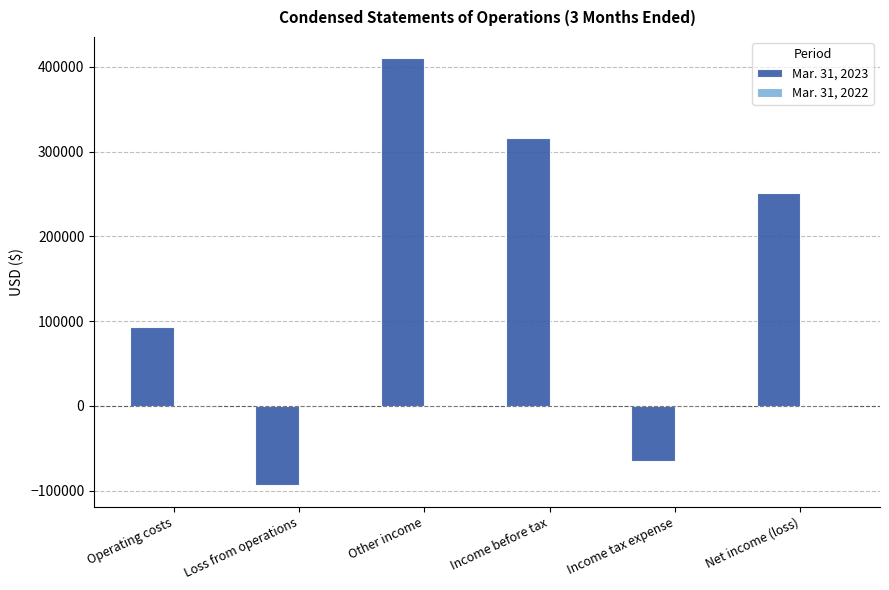

The Mar. 31, 2023 series shows -101041 at Income tax expense. True or false?

False